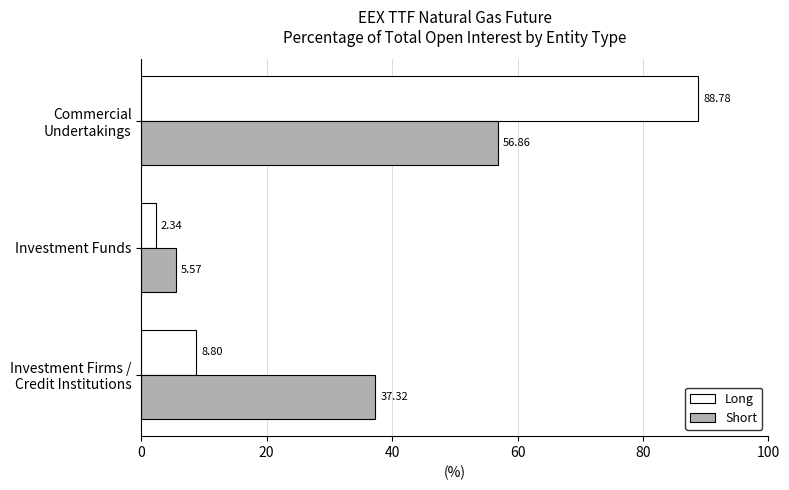

What is the greatest value displayed?

88.8